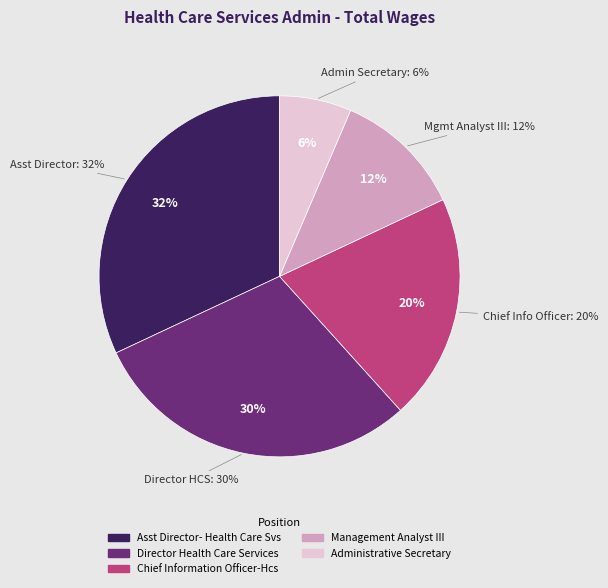

How many segments does this pie chart have?

5